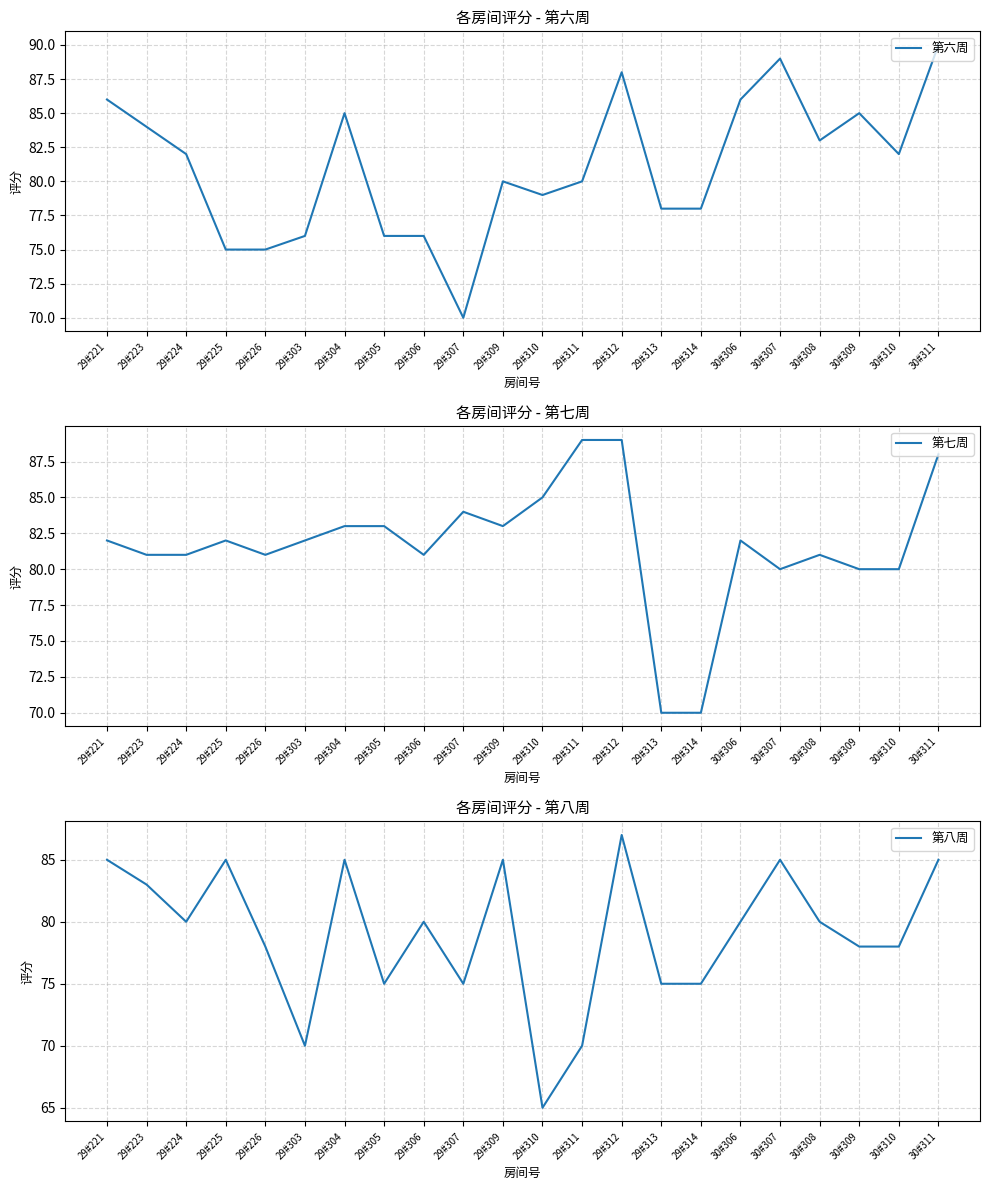

At which label is 第六周 closest to 80?

29#309